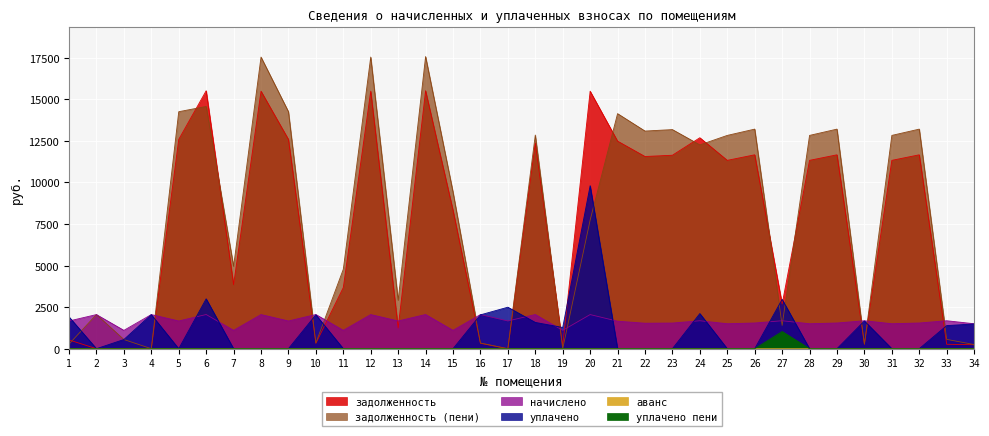

True or false: аванс has more than 0 interior local peaks.

True